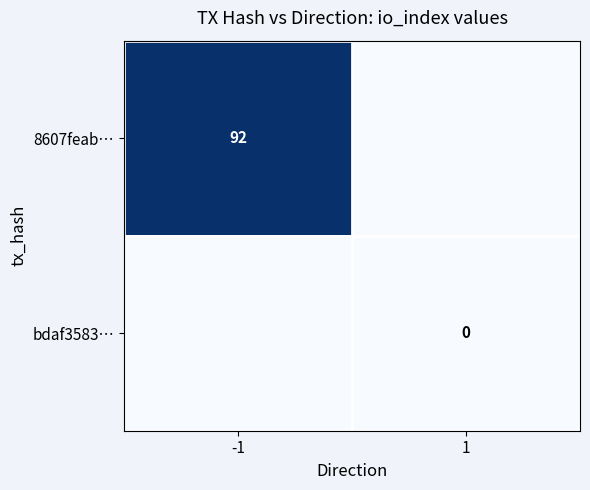

Is it true that 8607feab… equals 46 at -1?

False